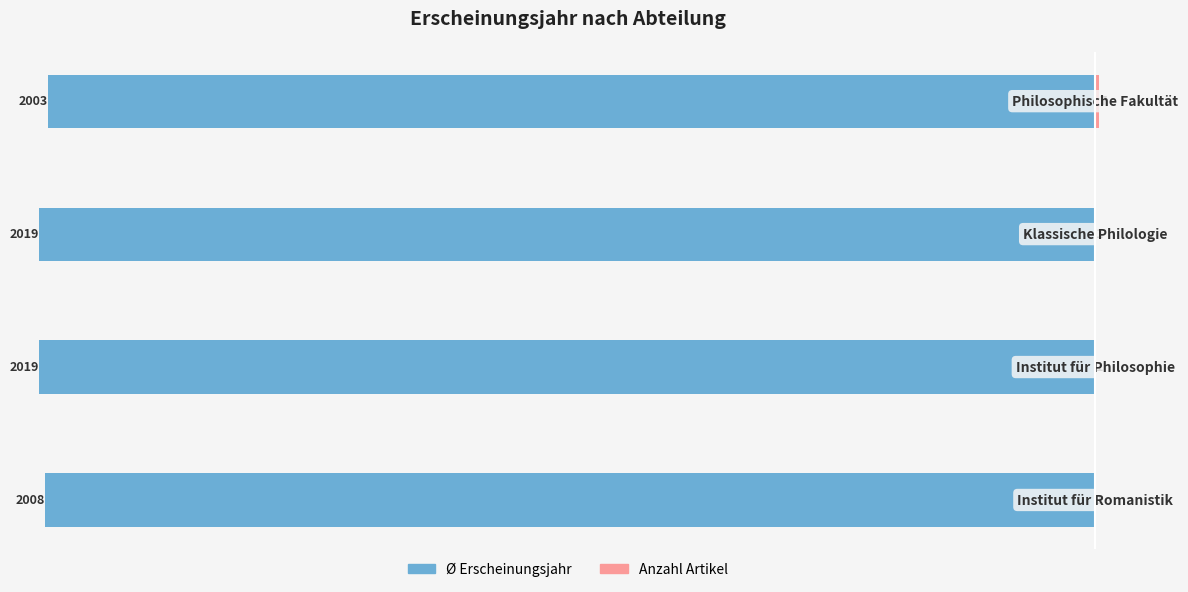

The value of Ø Erscheinungsjahr at 1 is -1059. True or false?

False